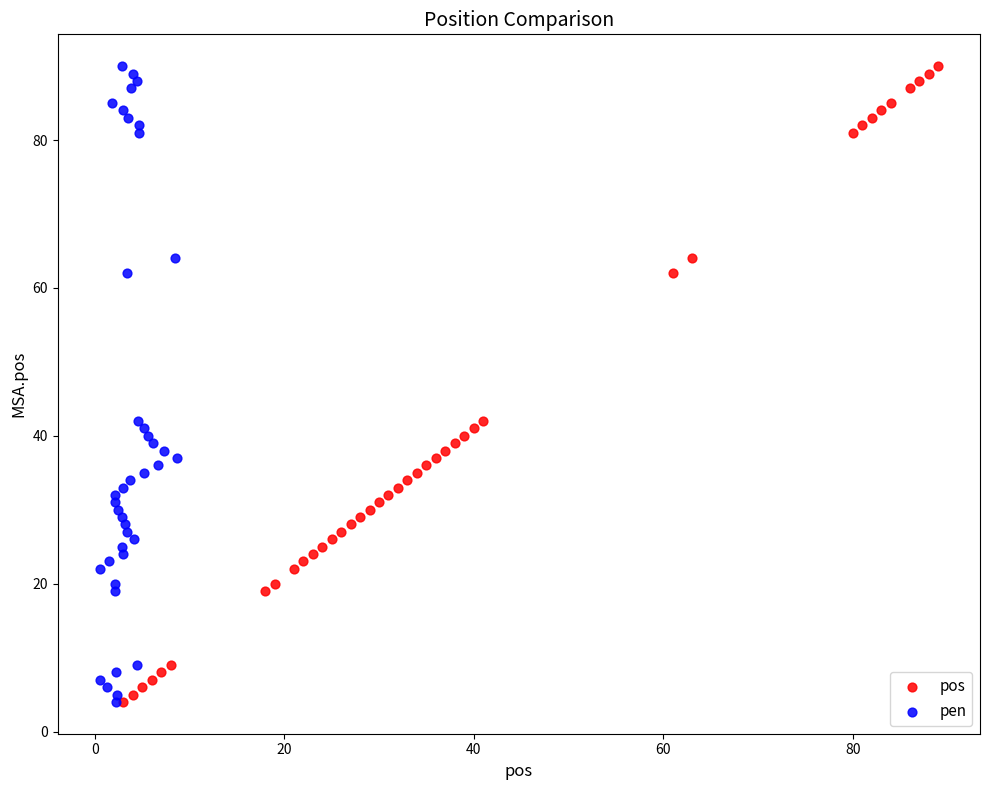

What are all the series names shown in the legend?

pos, pen